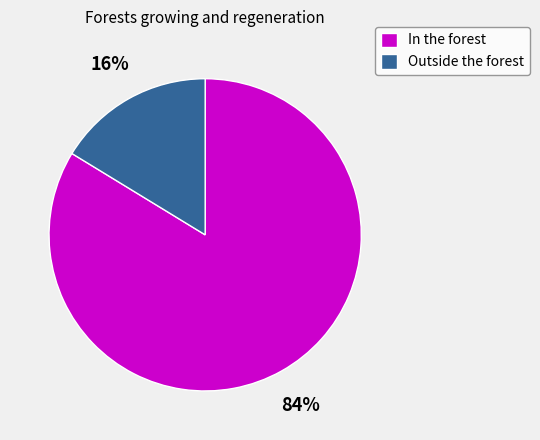

To the nearest percent, what percentage of the pie is Outside the forest?

16%